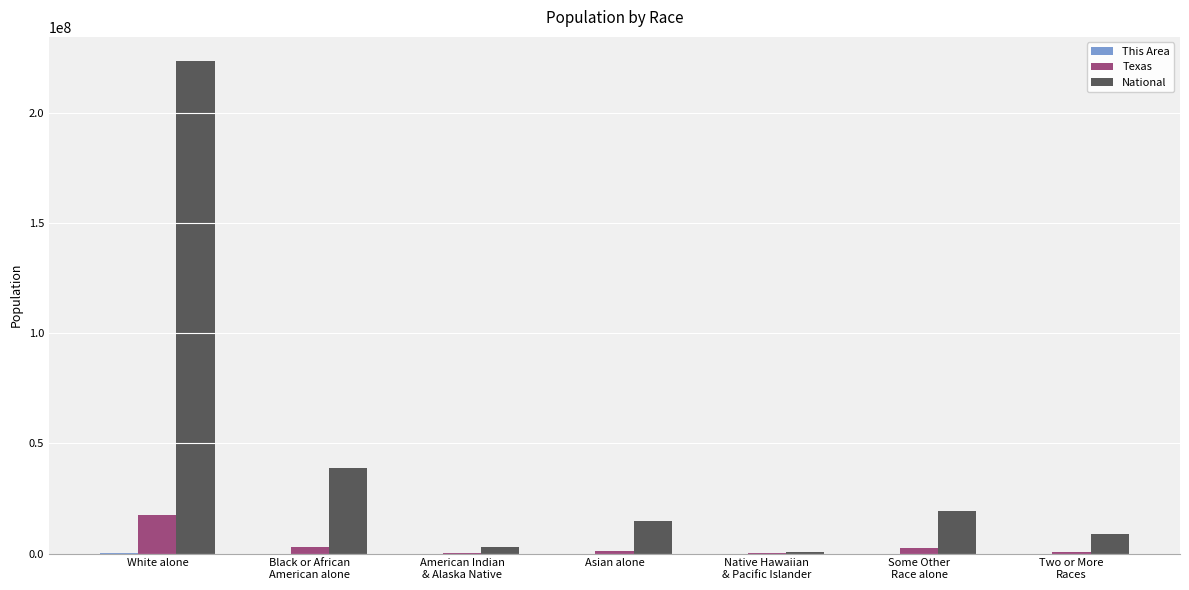

What is the maximum value shown in the chart?

223553265